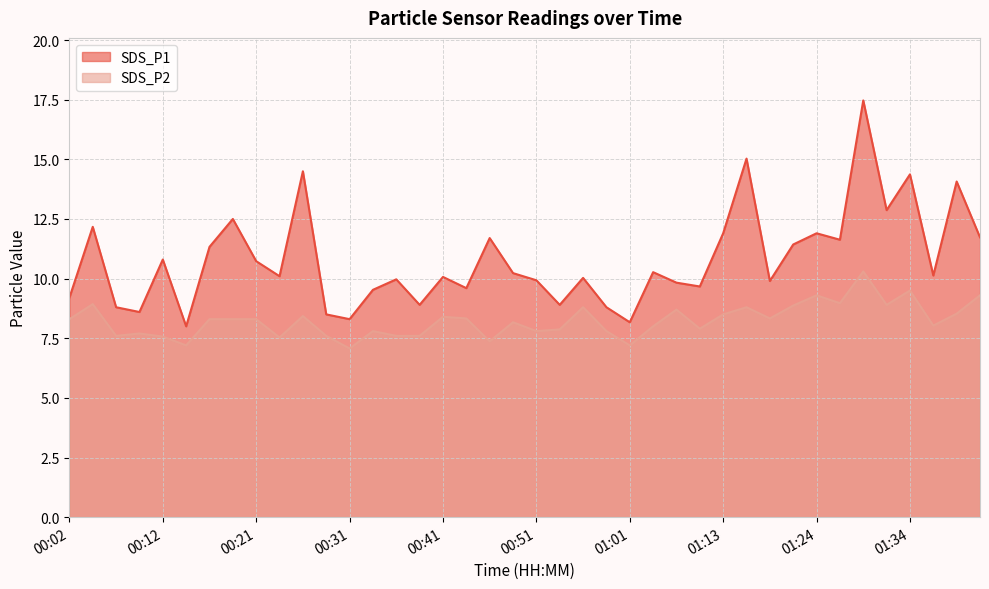

True or false: SDS_P2 has a value of 4.5 at 00:41.

False